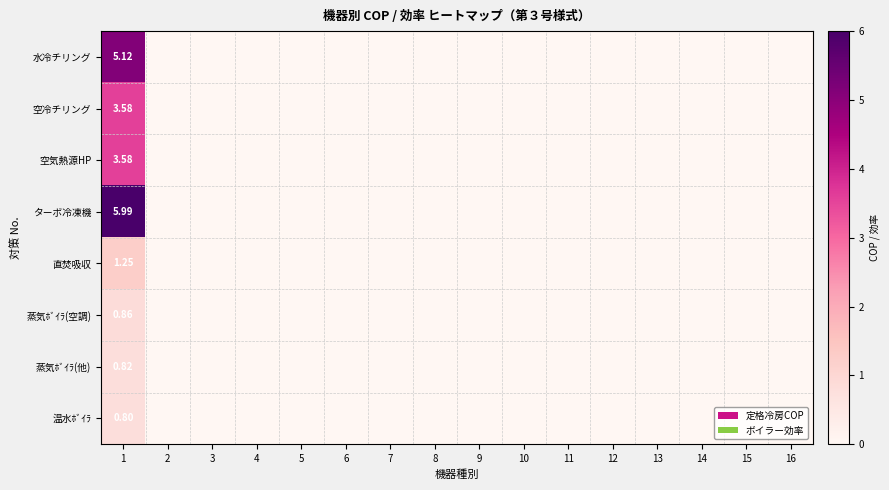

What is the difference between the maximum and minimum values in the ターボ冷凍機 series?

6.0